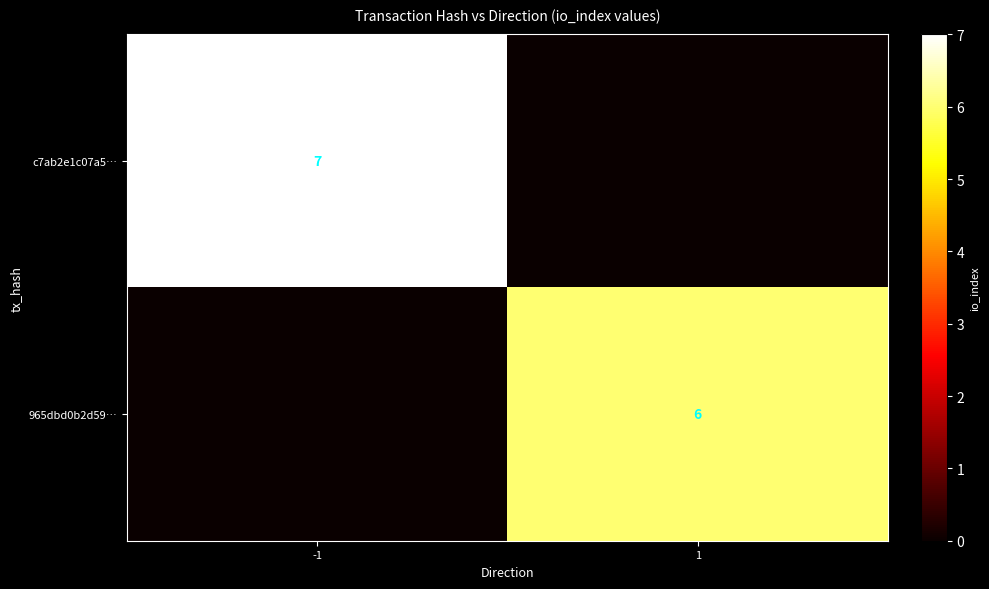

The 965dbd0b2d59… series shows 11 at 1. True or false?

False